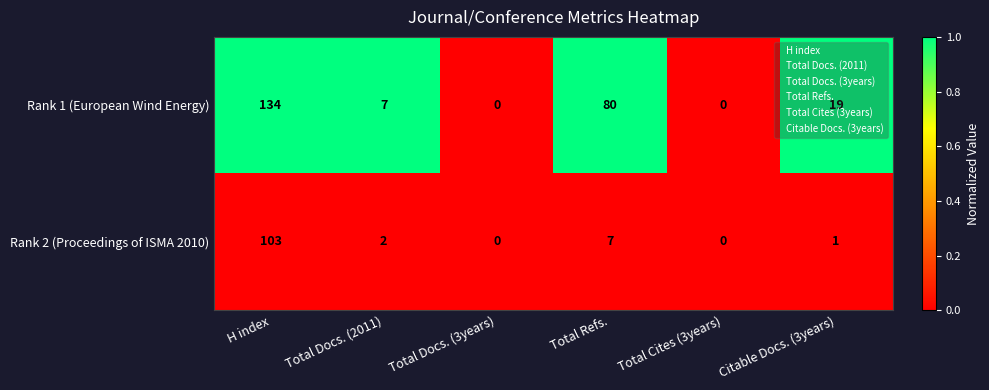

What is the spread (max minus min) of values at H index?

31